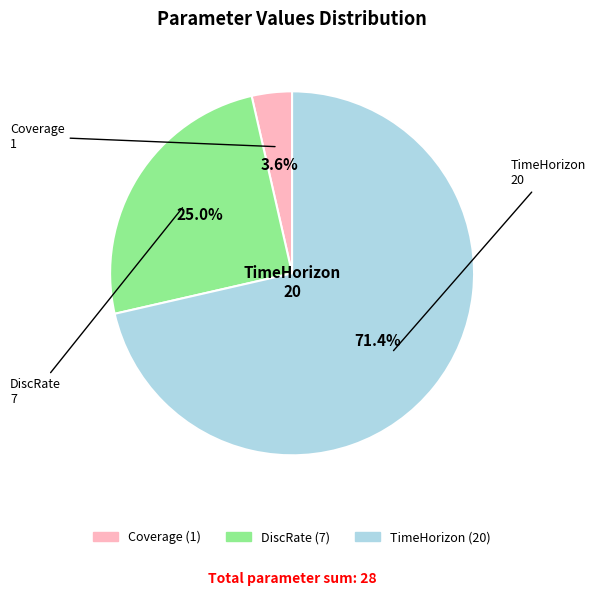

To the nearest percent, what percentage of the pie is TimeHorizon?

71%